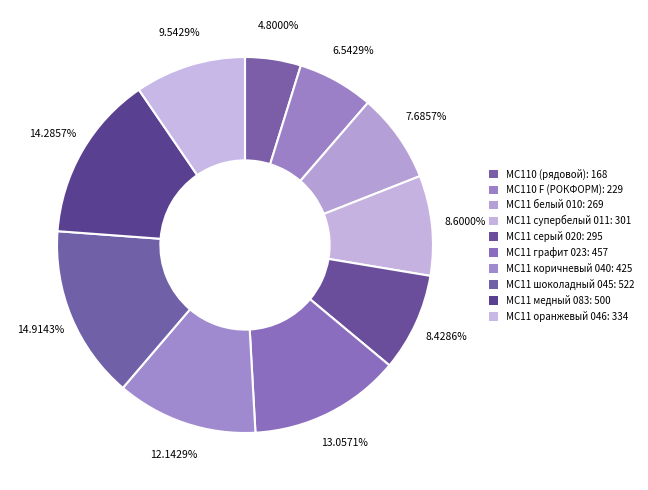

How many slices are in this pie chart?

10